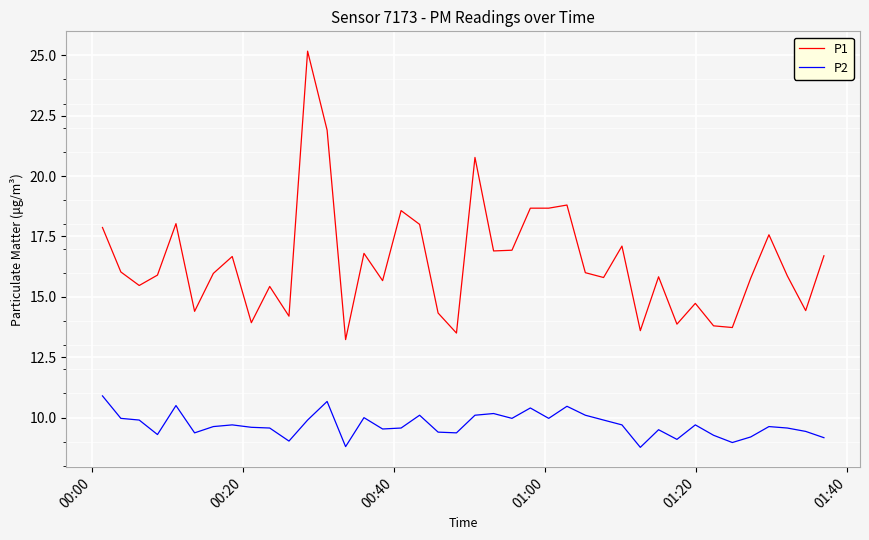

How many distinct data groups are displayed?

2